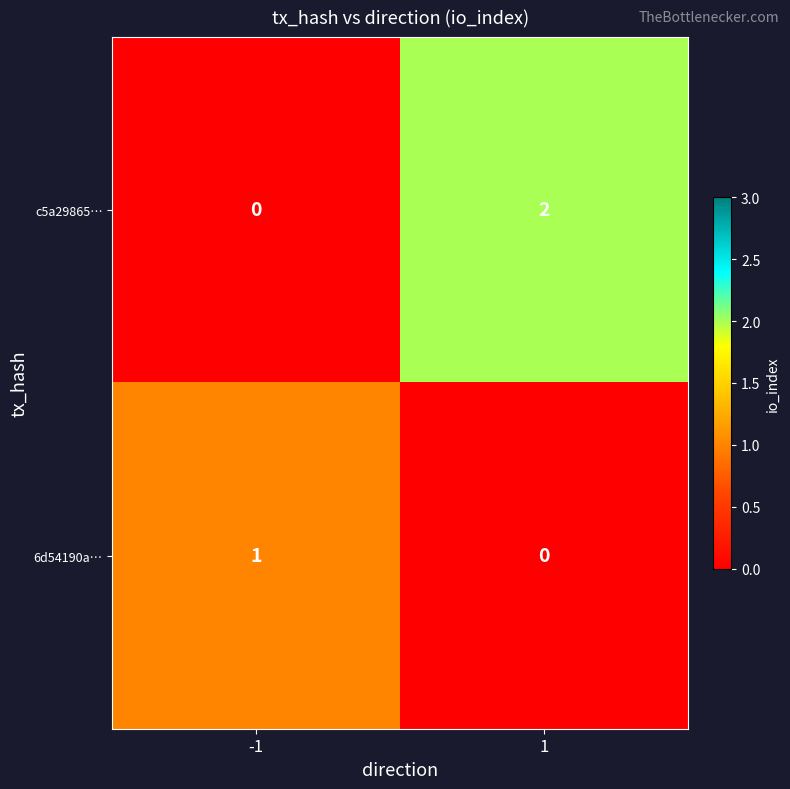

The 6d54190a… series shows 1 at -1. True or false?

True